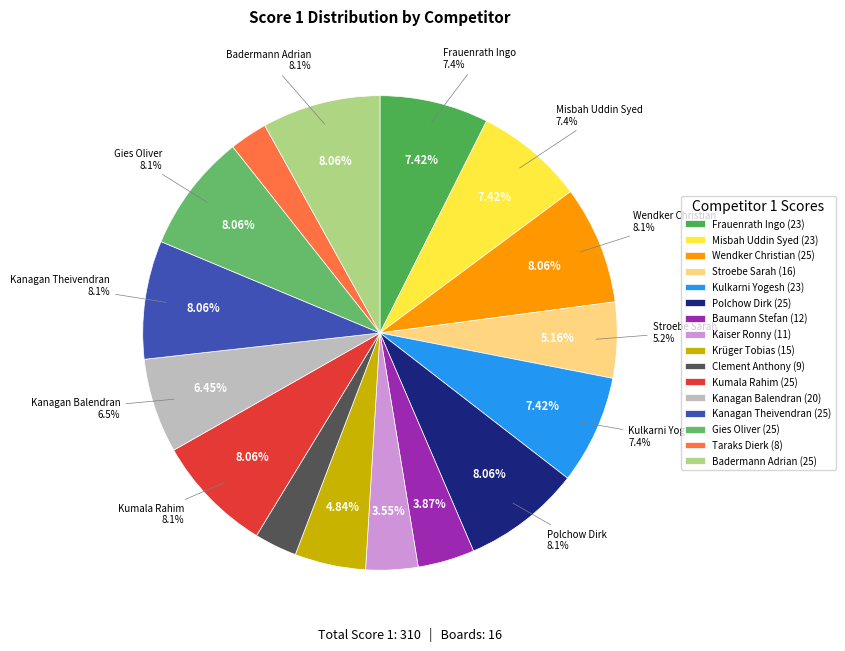

To the nearest percent, what is the combined percentage of Taraks Dierk and Frauenrath Ingo?

10%